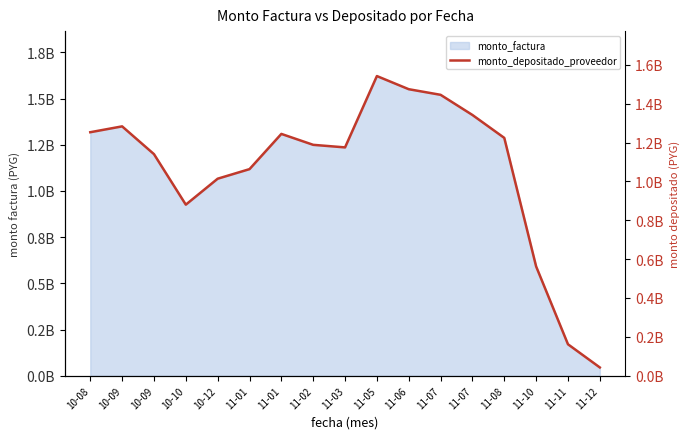

The value at 11-10 is 169669062. True or false?

False